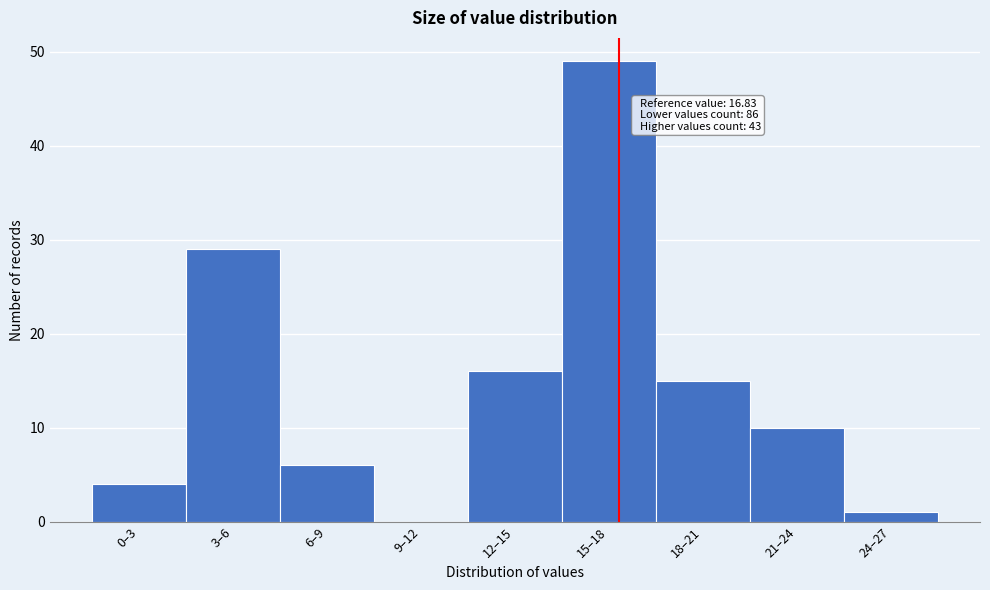

Reading left to right, extract all data points from this chart.

0–3=4	3–6=29	6–9=6	9–12=0	12–15=16	15–18=49	18–21=15	21–24=10	24–27=1